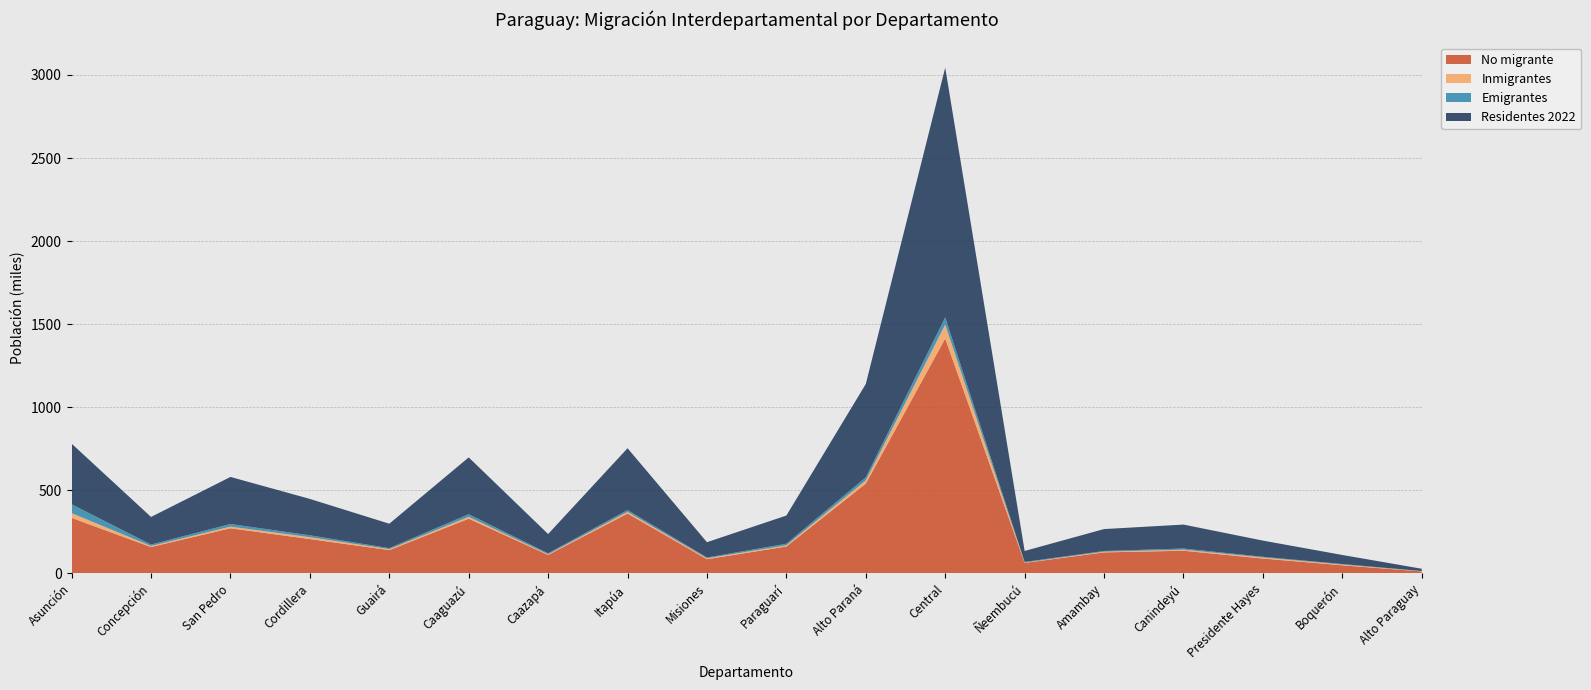

Reading left to right, list all the values displayed in this chart.

No migrante: 334385	159020	272094	207065	140657	329538	111480	360883	85917	162281	541040	1414025	63597	126871	136890	89948	49255	12274
Inmigrantes: 28891	6283	9918	11338	5766	11413	4239	9689	5480	6938	18742	83588	2222	4319	6312	6265	4521	1185
Emigrantes: 53239	8699	15751	11235	6092	15804	5641	11171	4723	9813	18481	43132	3568	4209	6875	4226	3172	1278
Residentes 2022: 364699	166154	283154	219075	146918	341814	115980	371948	92044	169598	562071	1503522	66147	131757	144194	97395	54339	13666